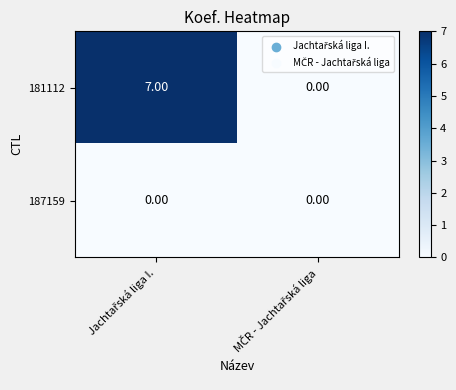

Which series has the largest range (max minus min)?

181112